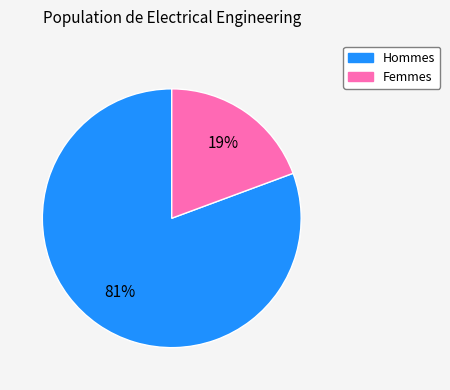

To the nearest percent, what is the average slice percentage?

50%